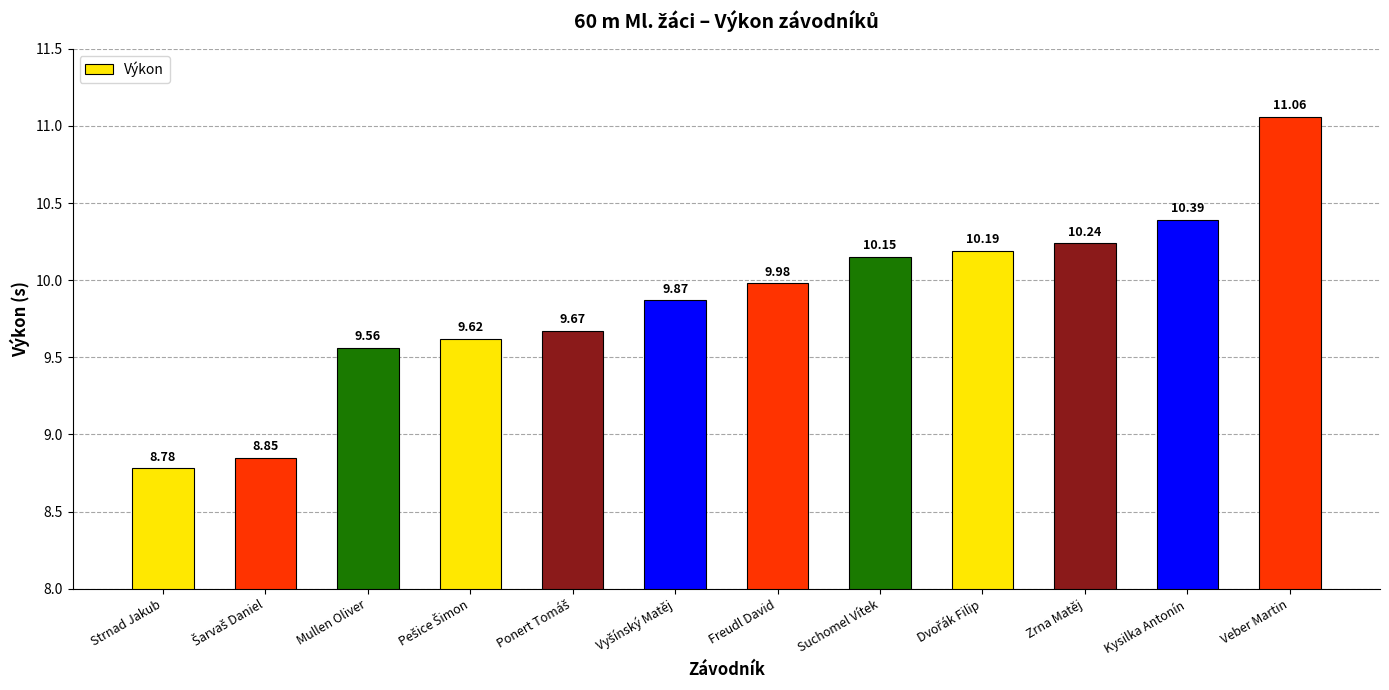

What is the change in value from Freudl David to Kysilka Antonín?

+0.4